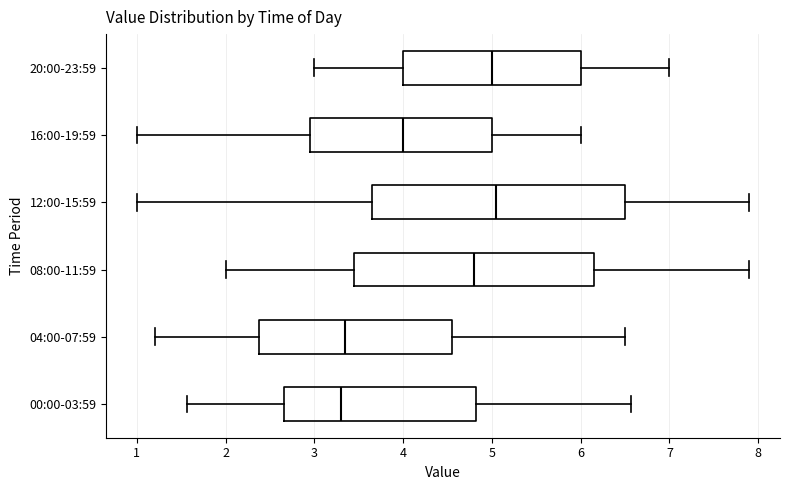

Where does the right whisker of the box for 00:00-03:59 end on the x-axis? The values are not printed on the chart, so give them approximately, as read against the axis.

6.6